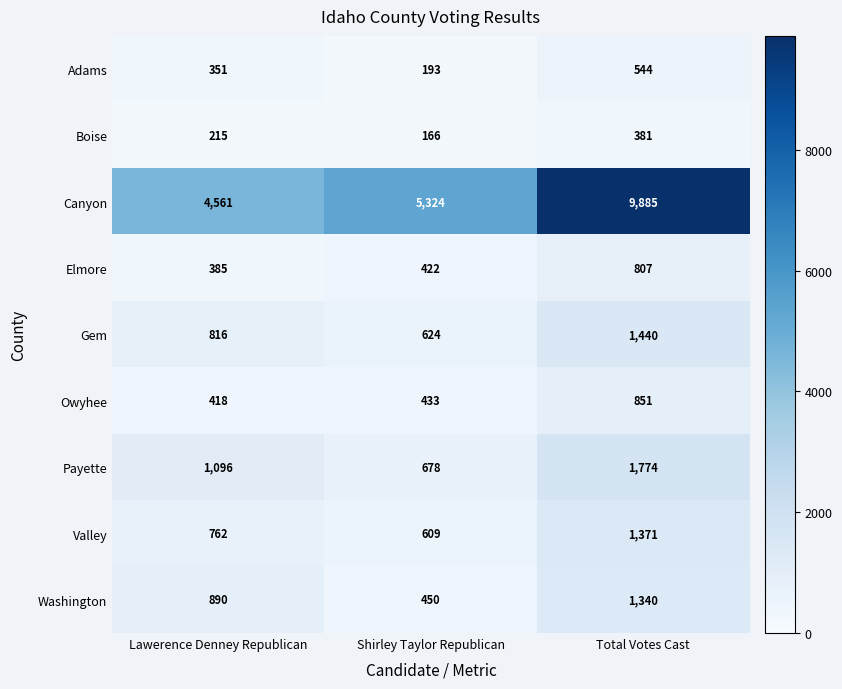

At which category is the sum across all series the highest?

Total Votes Cast